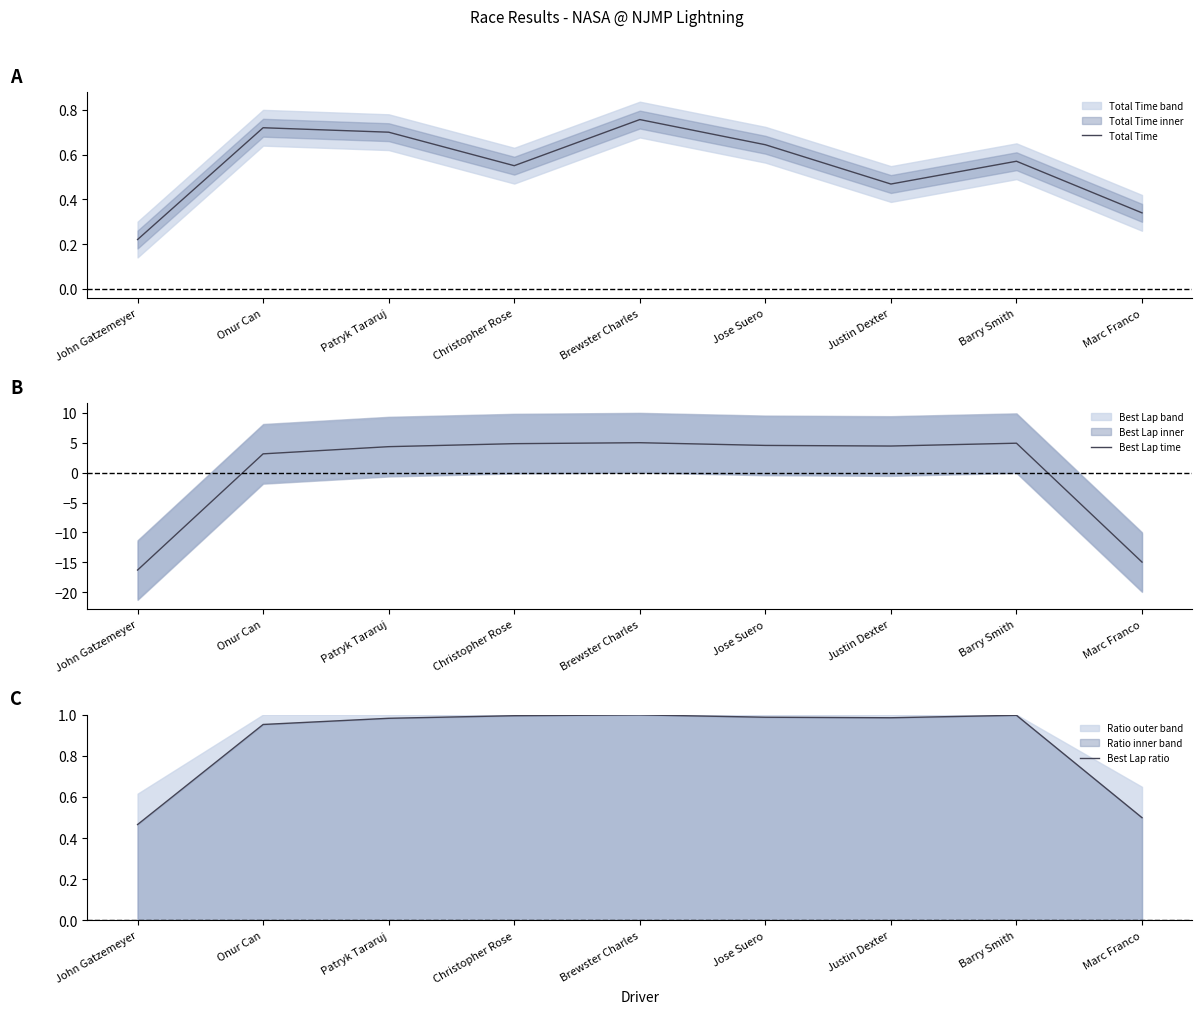

List the series in order of their overall mean, lowest first.

Best Lap time, Total Time, Best Lap ratio